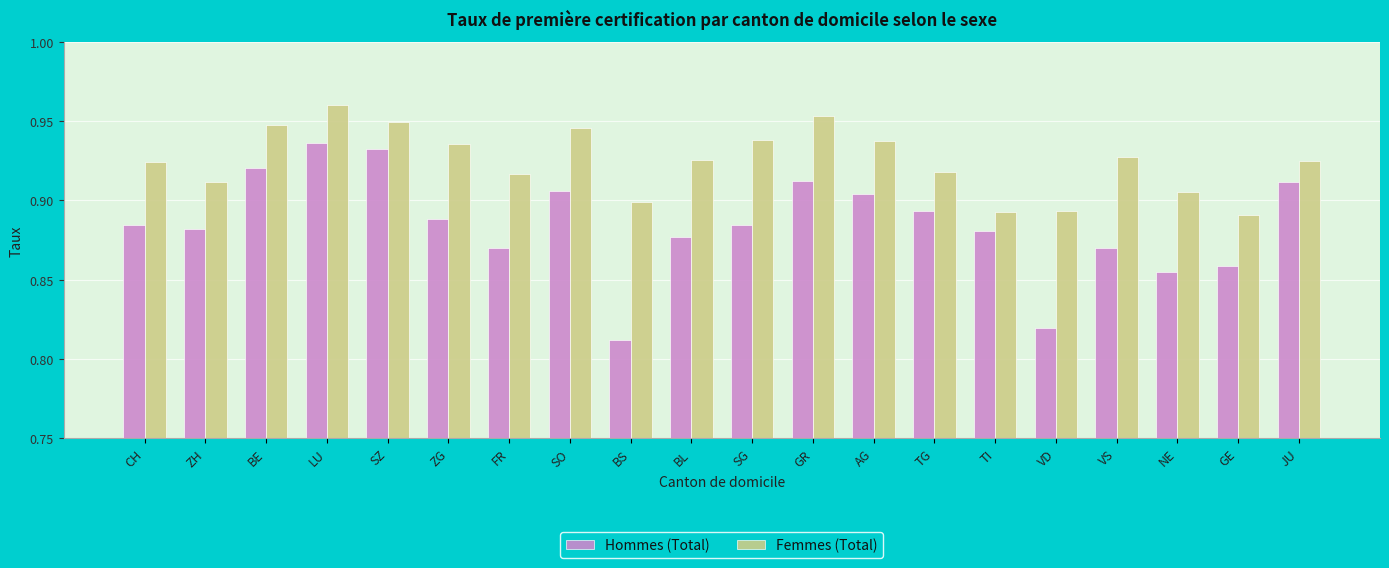

Rank the series at VS from highest to lowest value.

Femmes (Total), Hommes (Total)